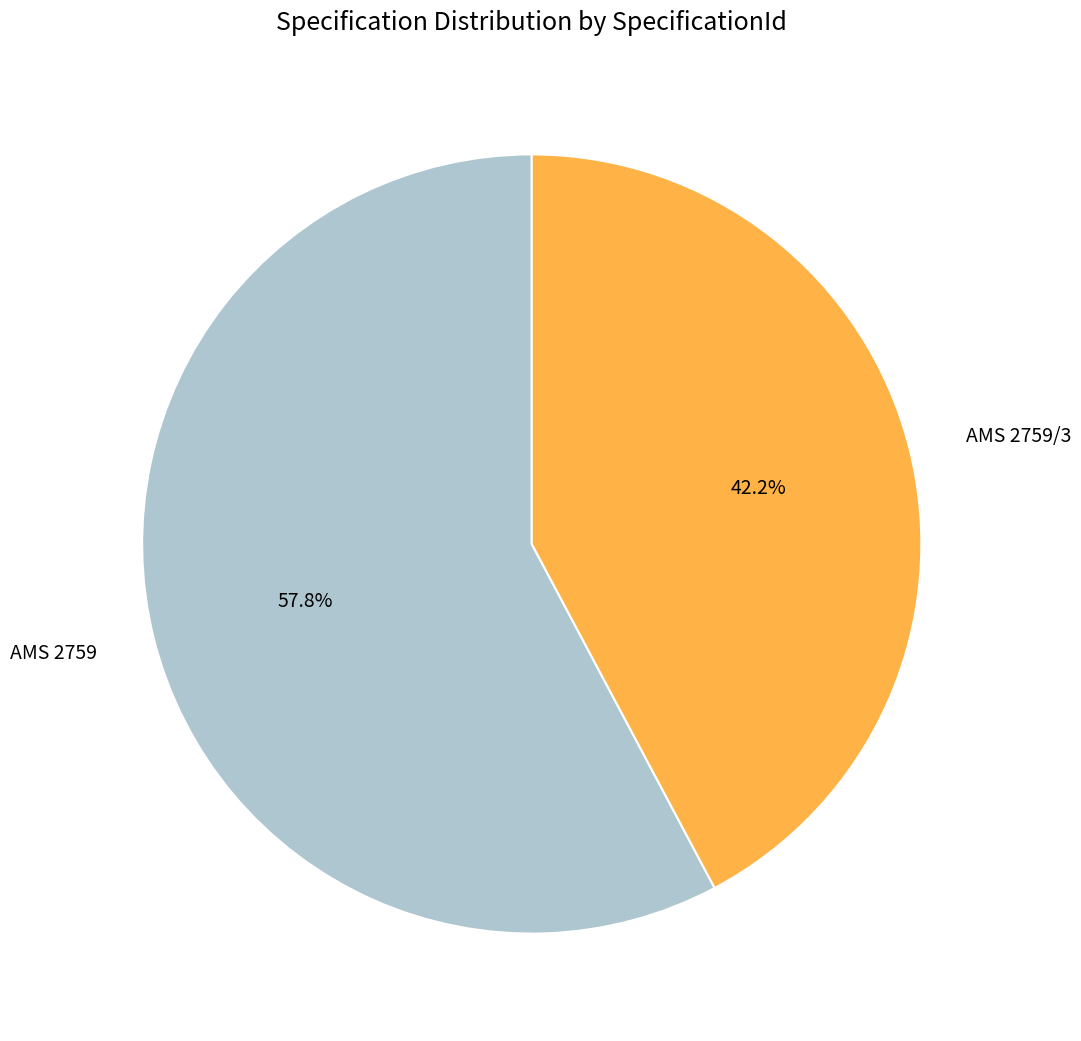

True or false: AMS 2759 accounts for 58% of the total.

True